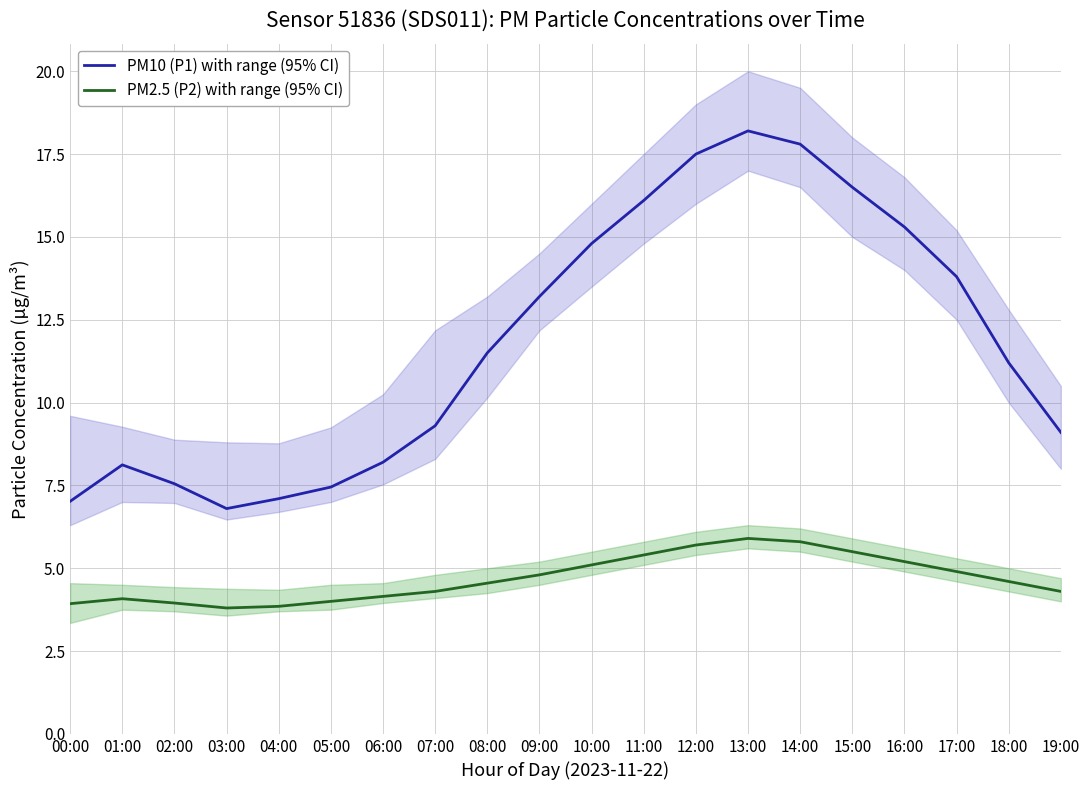

At which label is PM10 (P1) with range (95% CI) closest to 12?

08:00